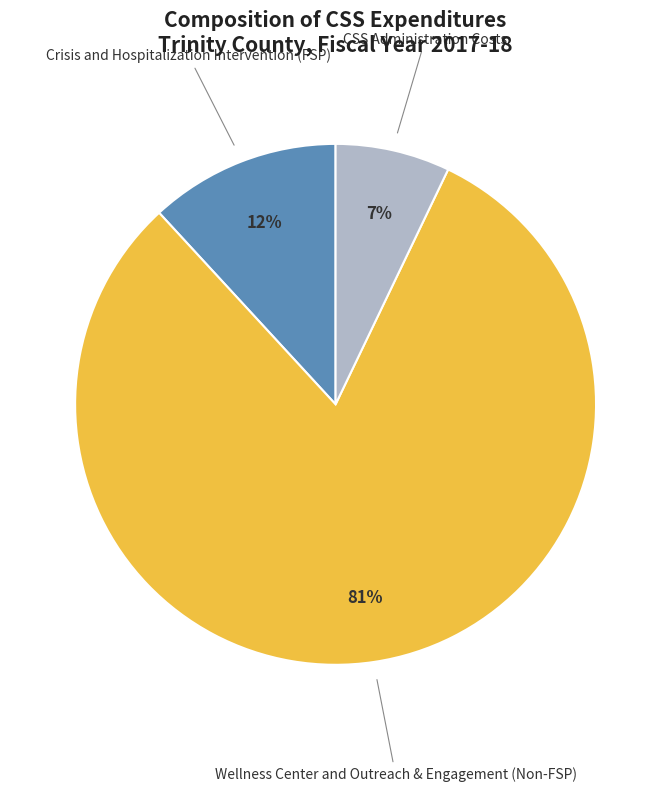

Does any single category account for the majority?

Yes